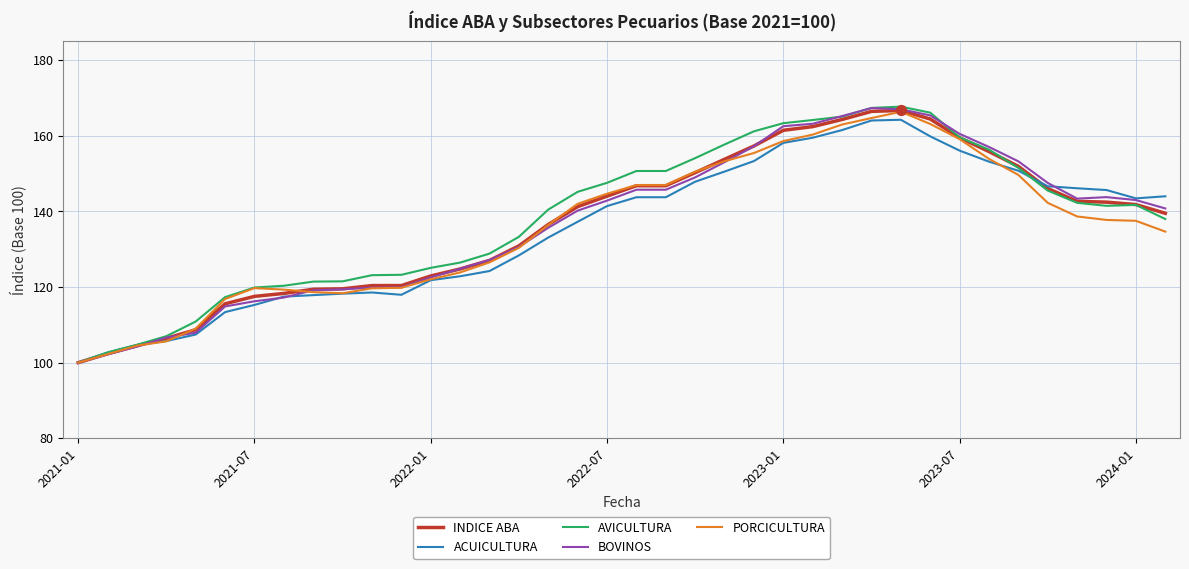

Which series has the widest spread of values?

AVICULTURA